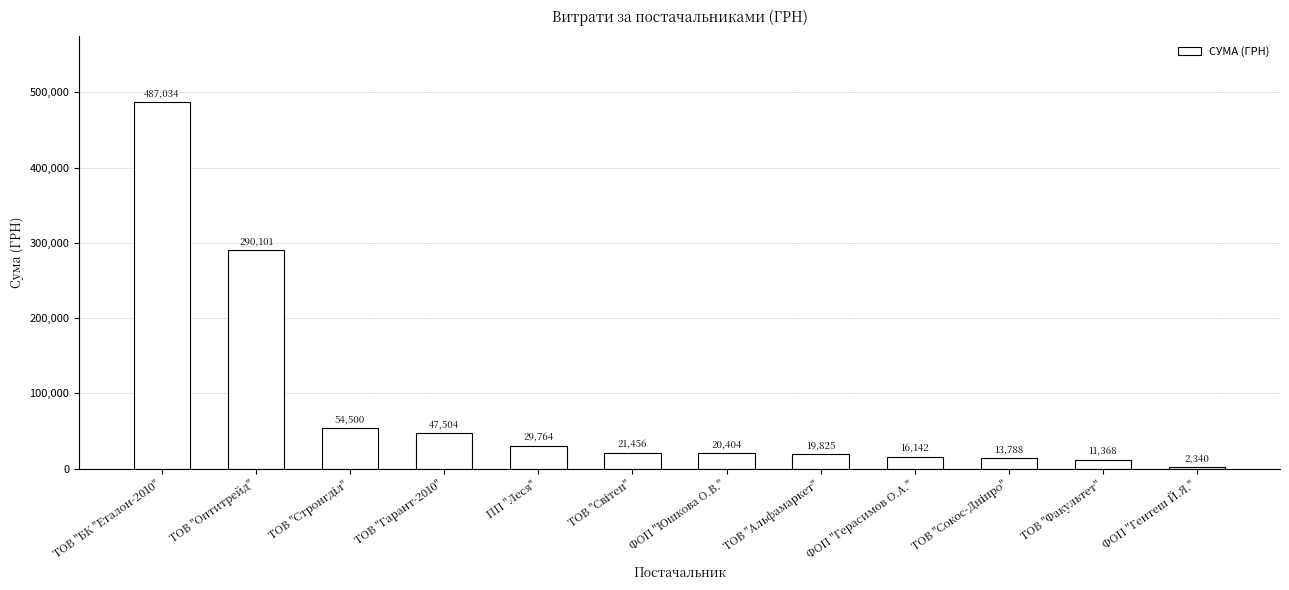

Count the number of data series in this chart.

1